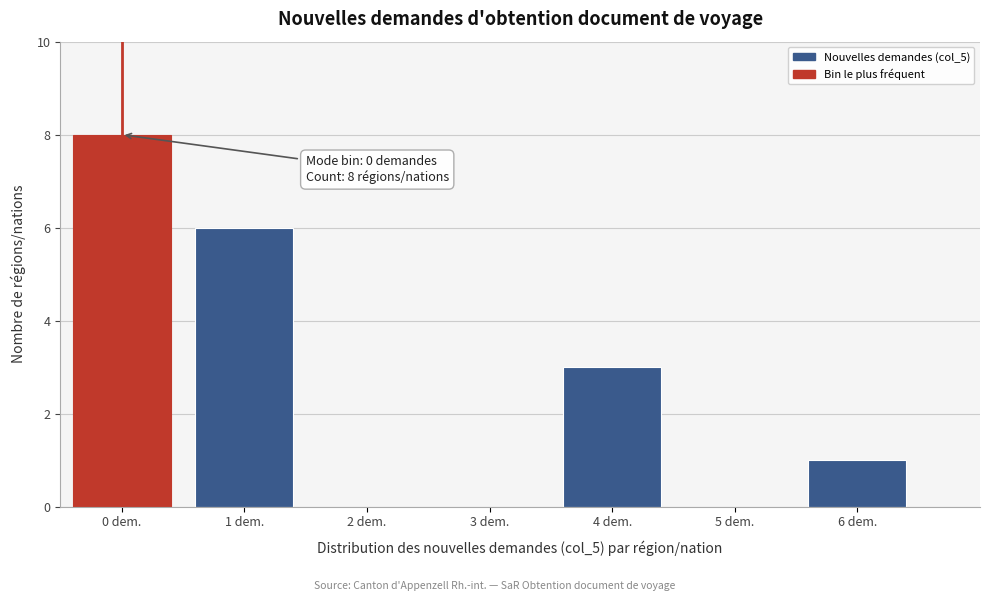

Reading left to right, list all the values displayed in this chart.

0 dem.=8	1 dem.=6	2 dem.=0	3 dem.=0	4 dem.=3	5 dem.=0	6 dem.=1